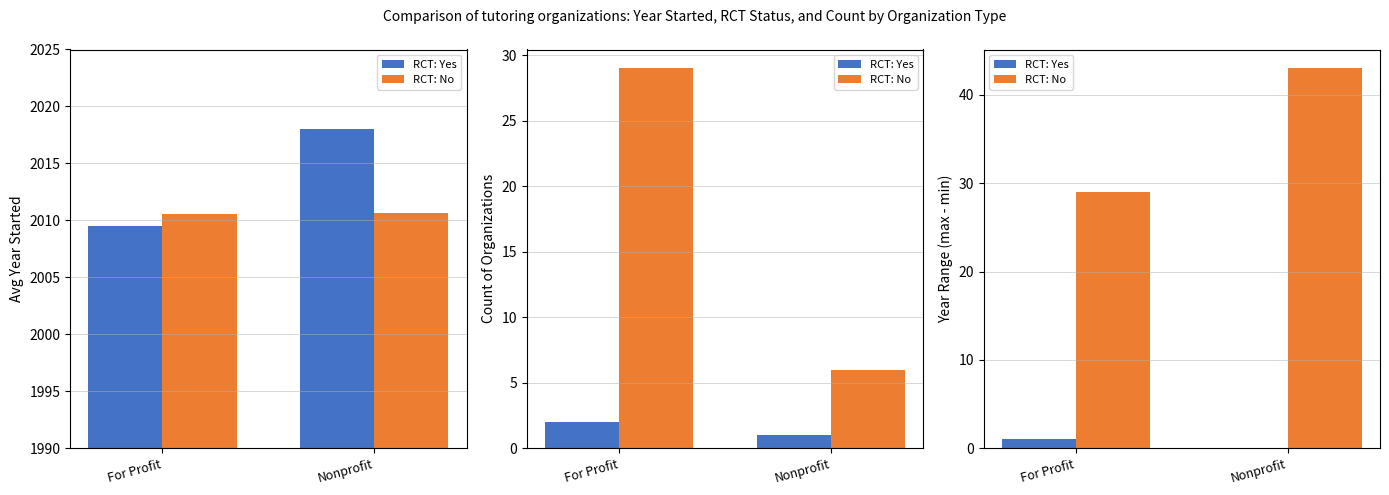

The RCT: No series shows 29 at For Profit. True or false?

True